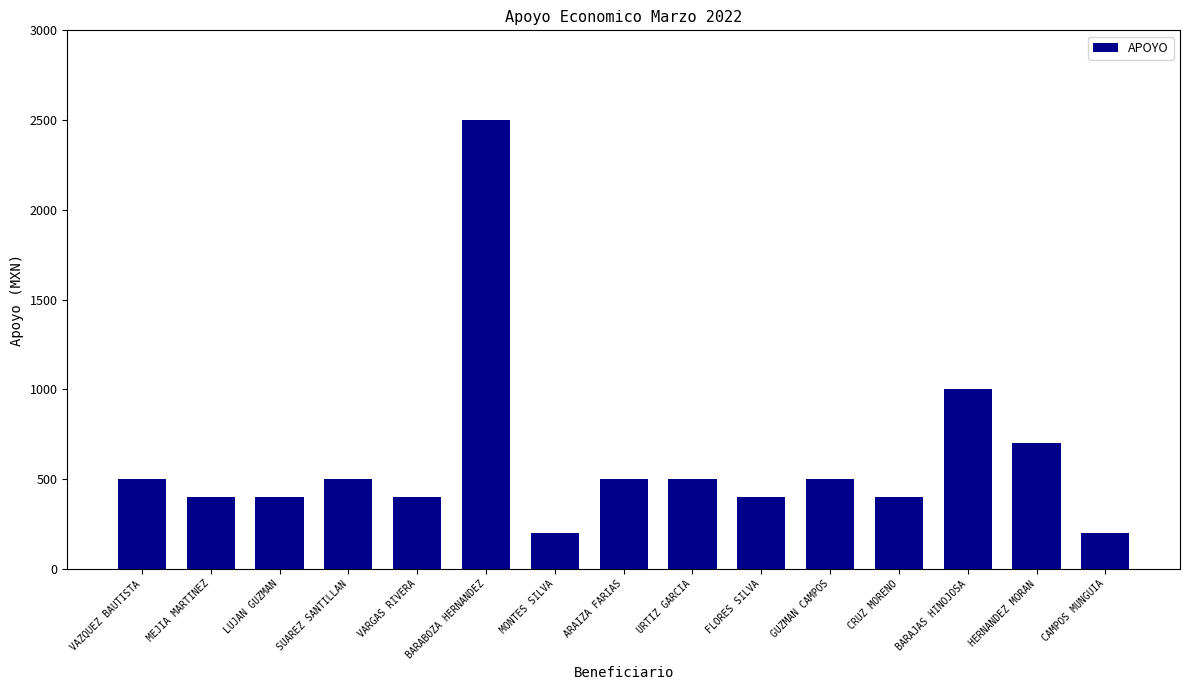

What is the label of the 15th bar from the left?

CAMPOS MUNGUIA